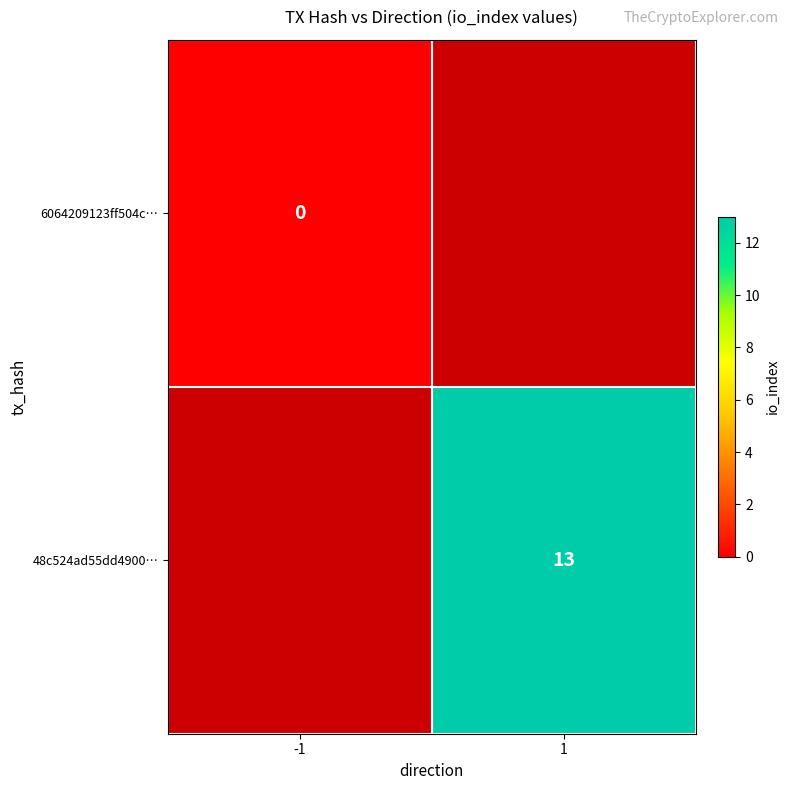

Which label corresponds to the smallest value in the chart?

-1